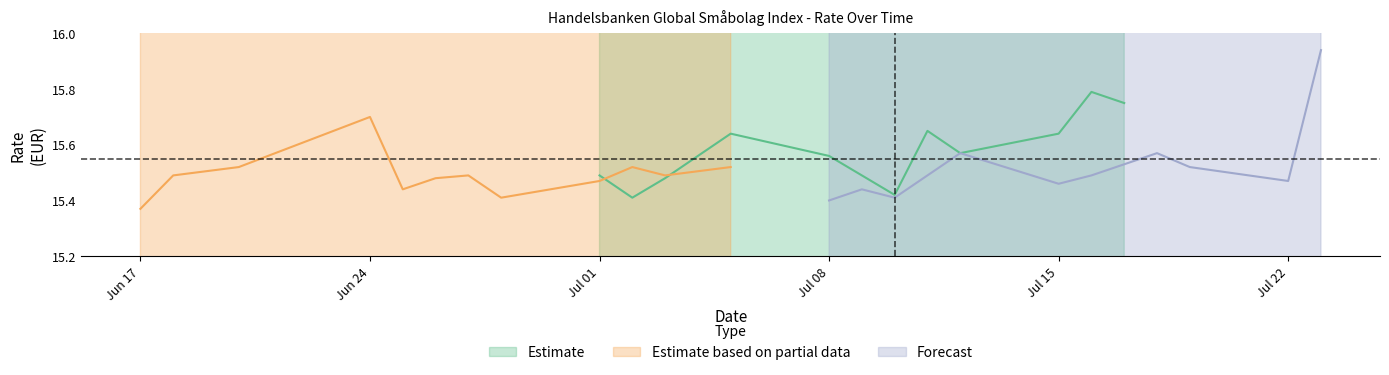

Which series ends up on top after the final intersection of Estimate based on partial data and Forecast?

Forecast